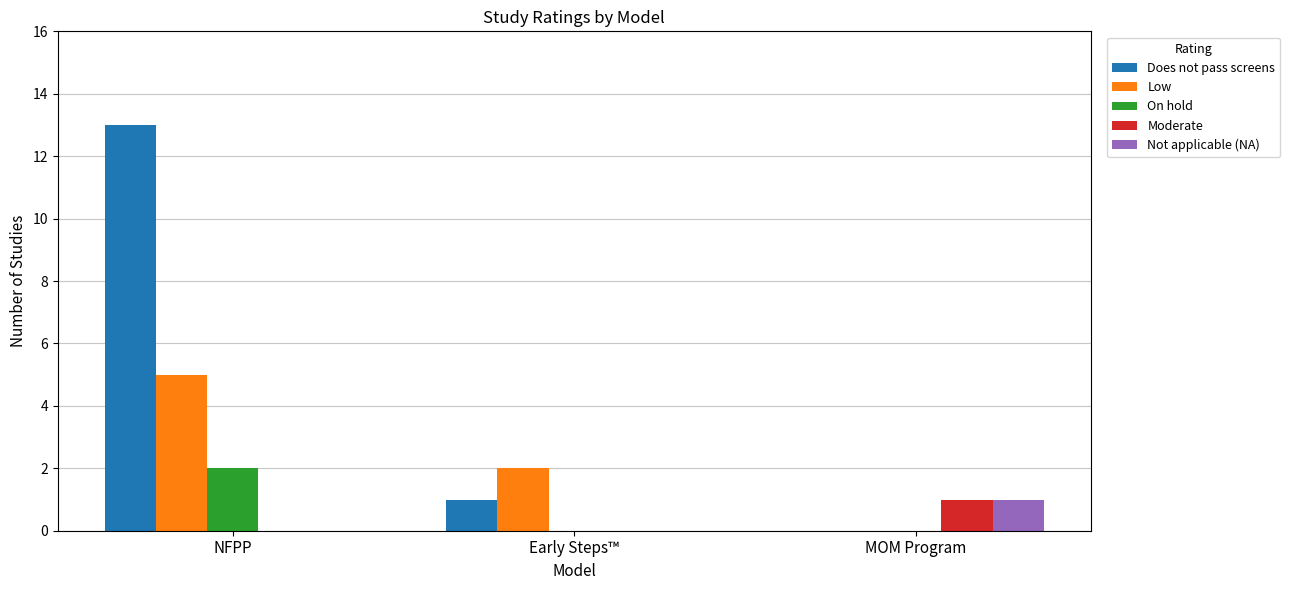

What is the spread (max minus min) of values at NFPP?

13